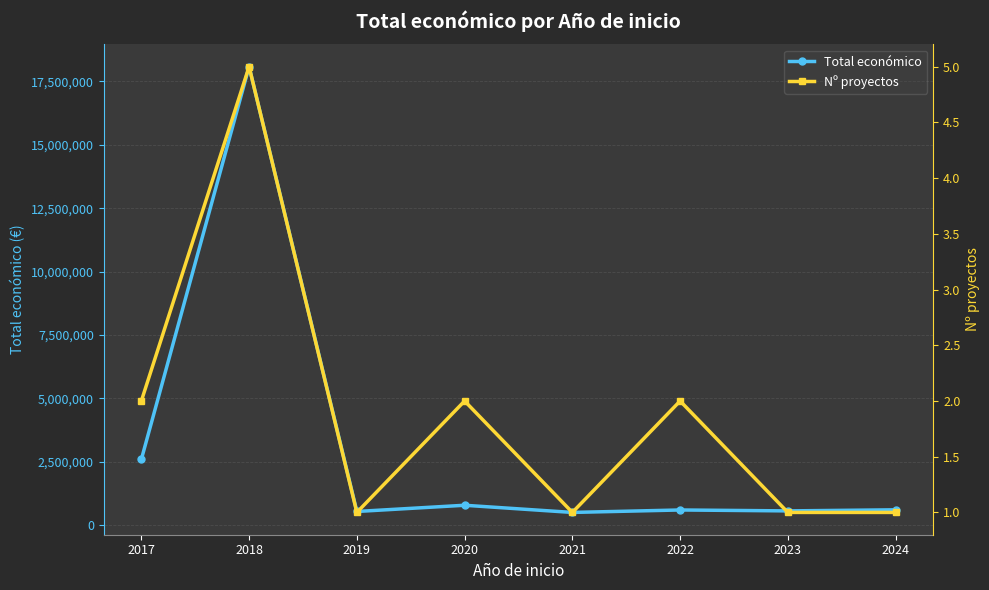

Count the Nº proyectos values in the range 1 to 2.

7